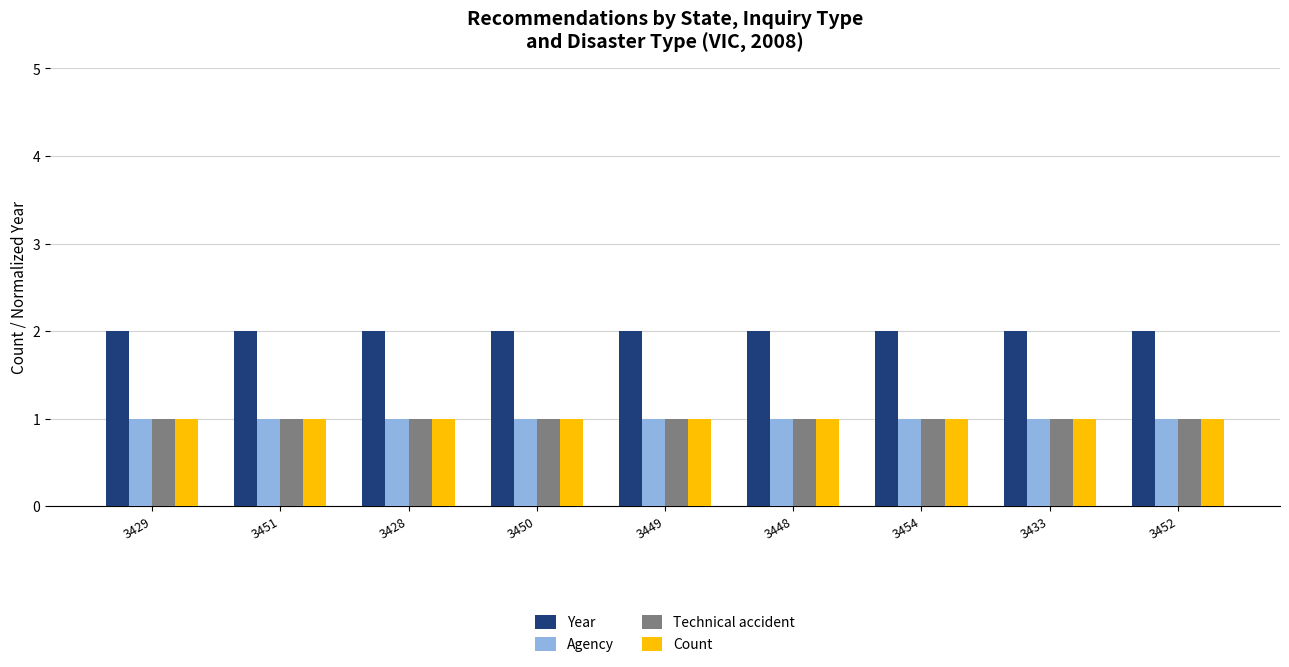

What is the total value across all series at 3433?

5